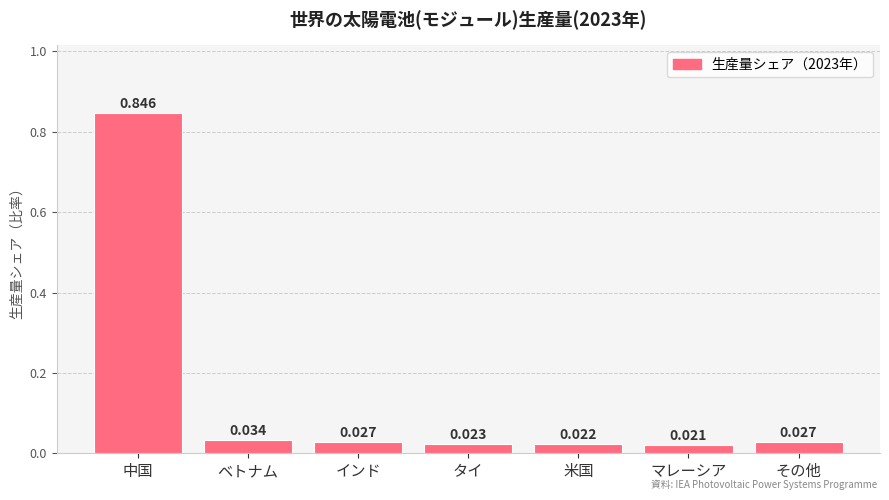

What is the average value?

0.1